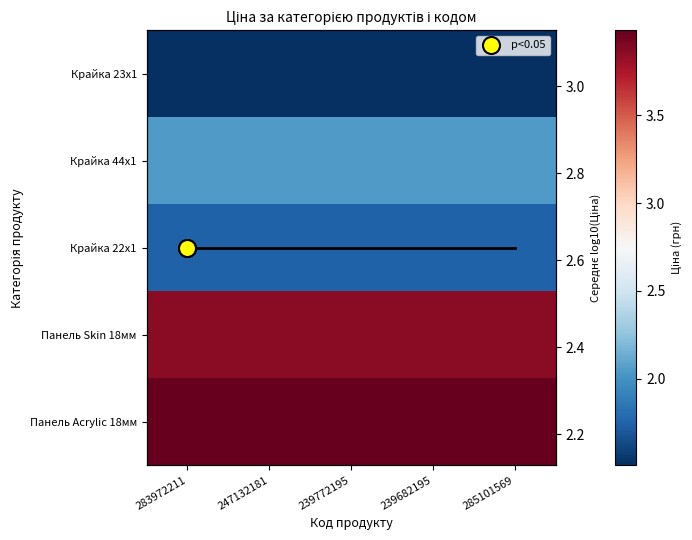

Which category has the highest value in the Крайка 23x1 series?

283972211